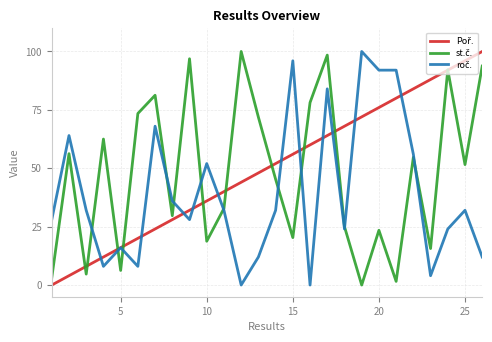

What is the greatest value displayed?

100.0